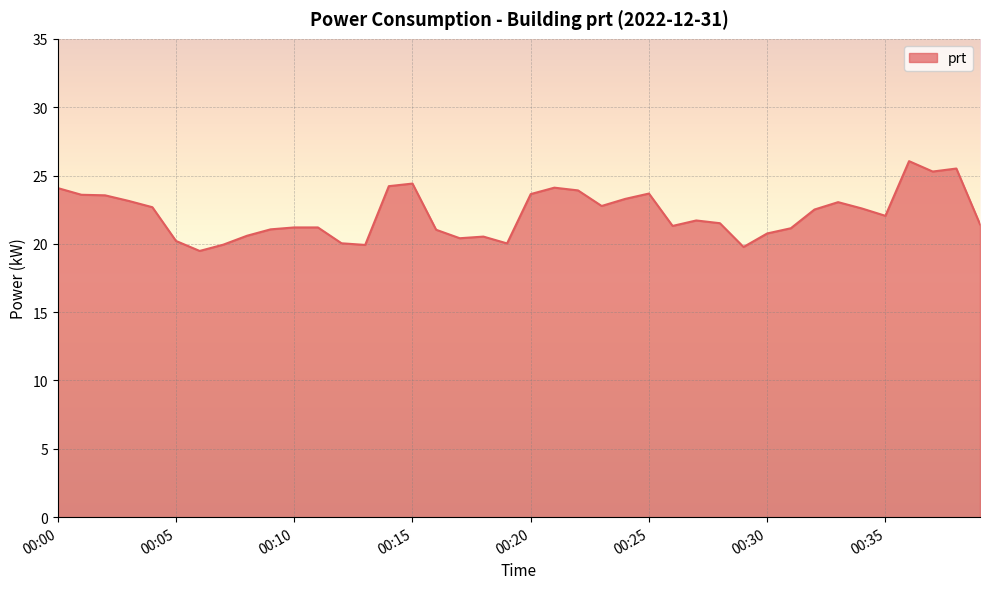

What is the difference between the maximum and minimum values?

6.6